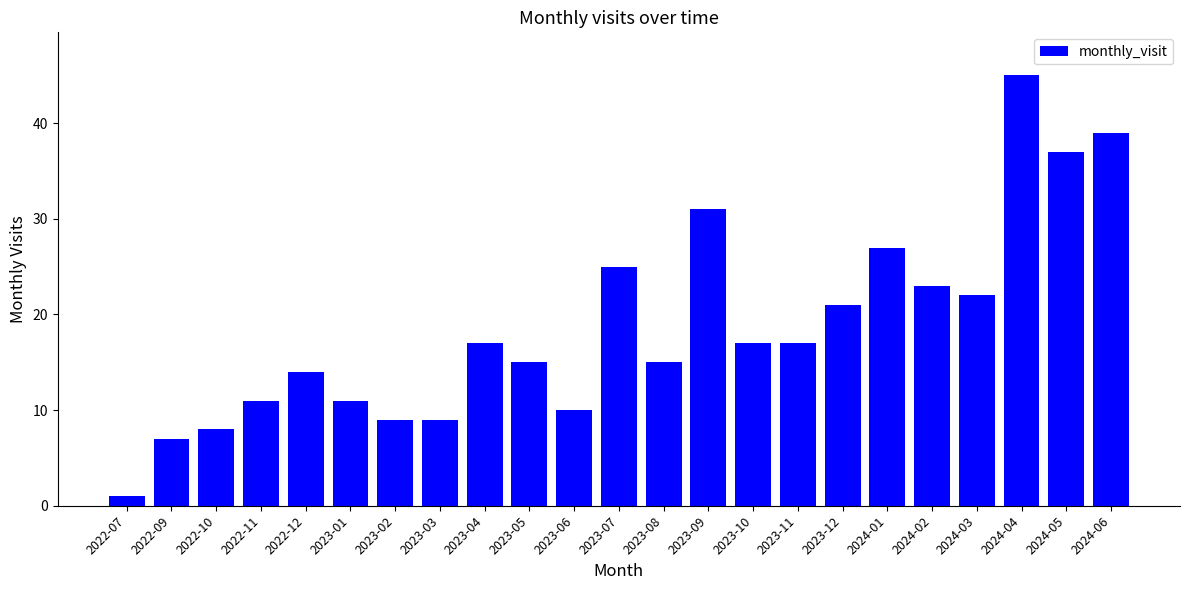

How many values are below 17?

11